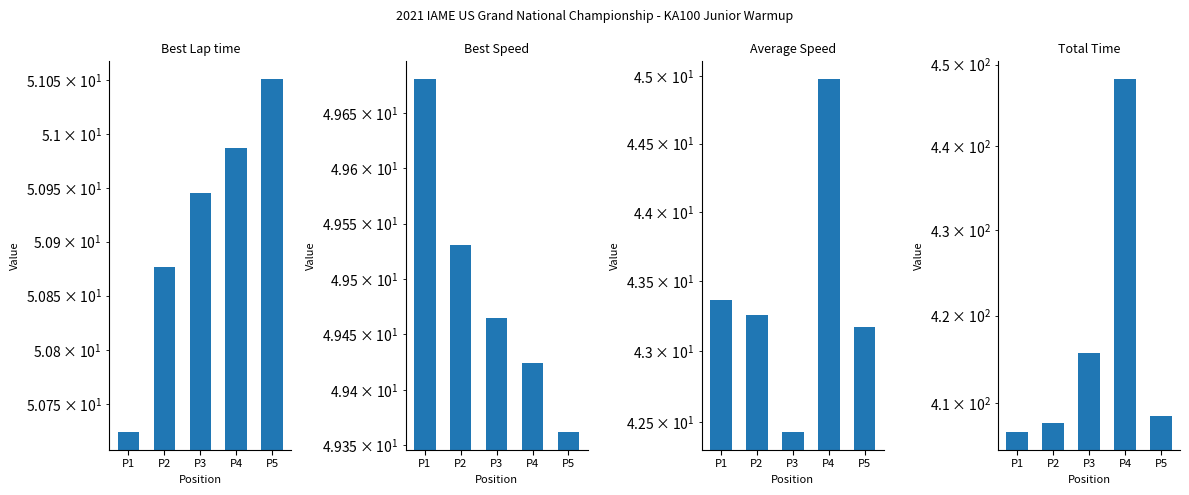

What is the difference between the highest and lowest values at P3?

373.3